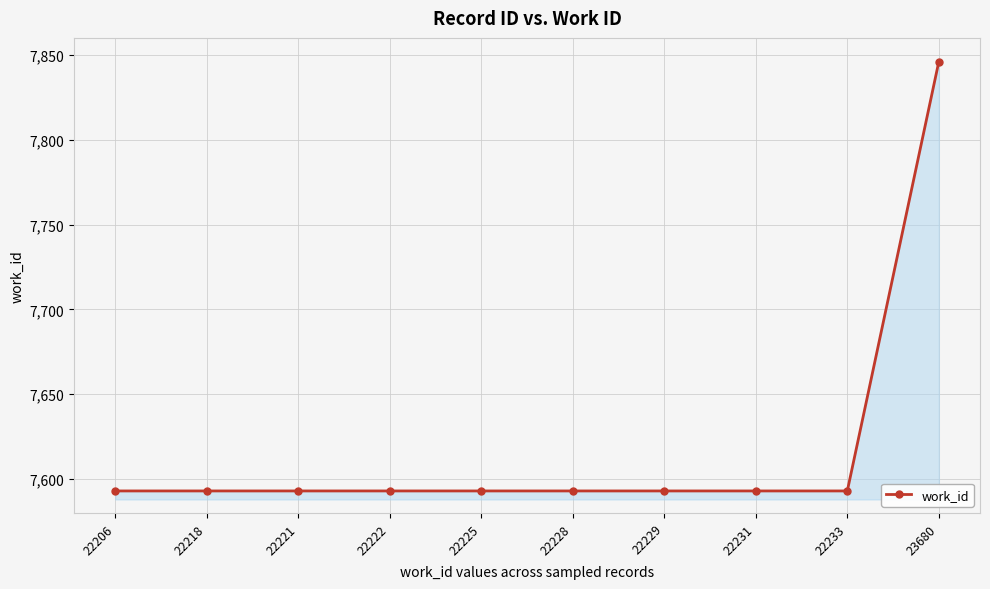

Reading right to left, list all the values displayed in this chart.

23680=7846	22233=7593	22231=7593	22229=7593	22228=7593	22225=7593	22222=7593	22221=7593	22218=7593	22206=7593